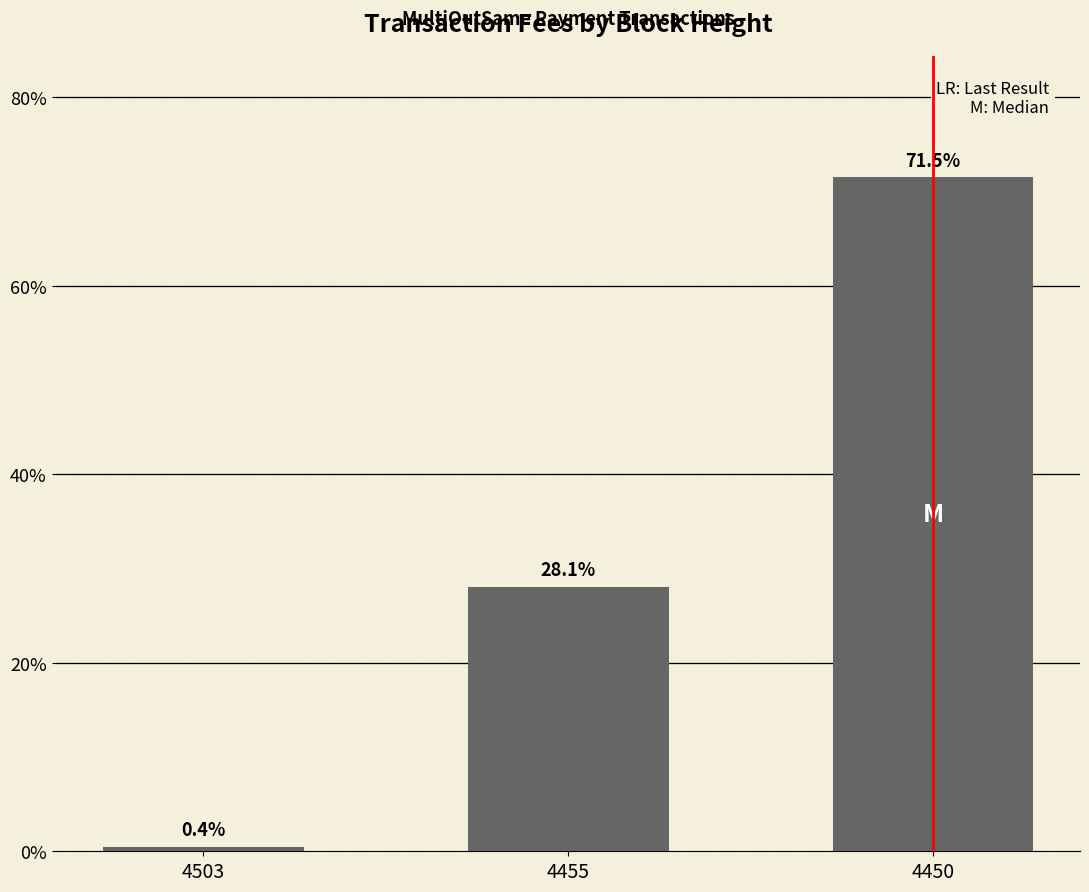

Reading left to right, transcribe all the data shown in this chart.

0.4	28.1	71.5